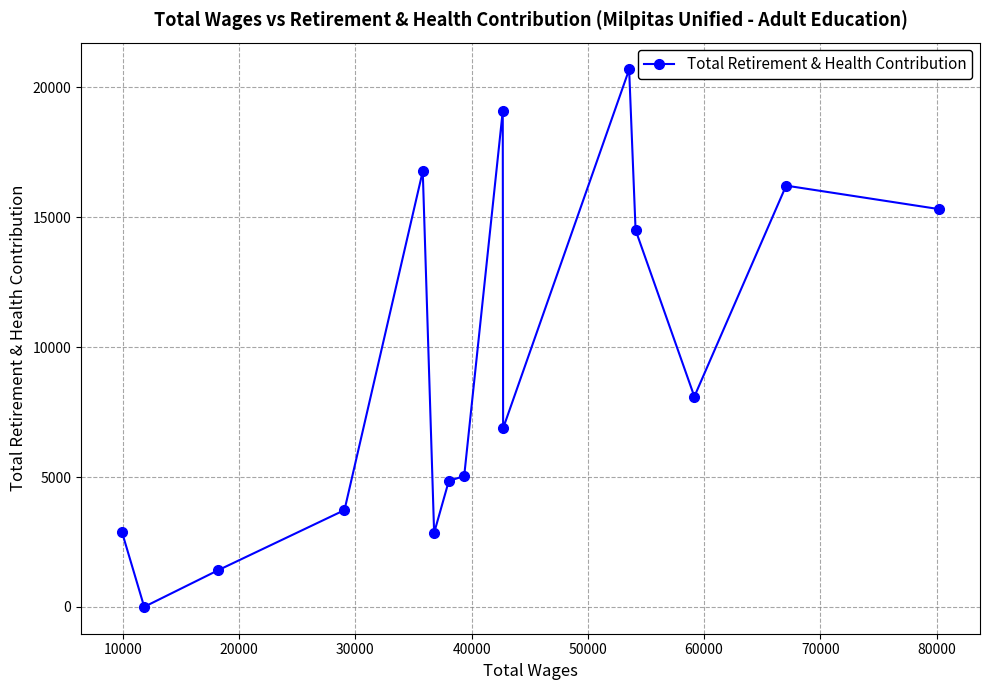

What is the difference between the values at 13 and 0?

15315